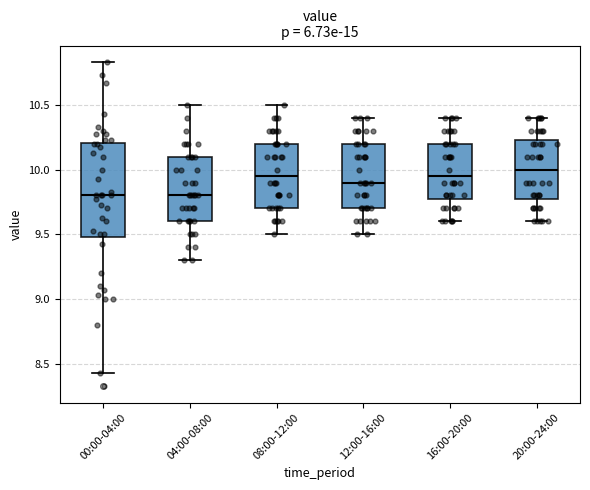

Comparing the boxes themselves (not the whiskers), which one is the tallest?

00:00-04:00